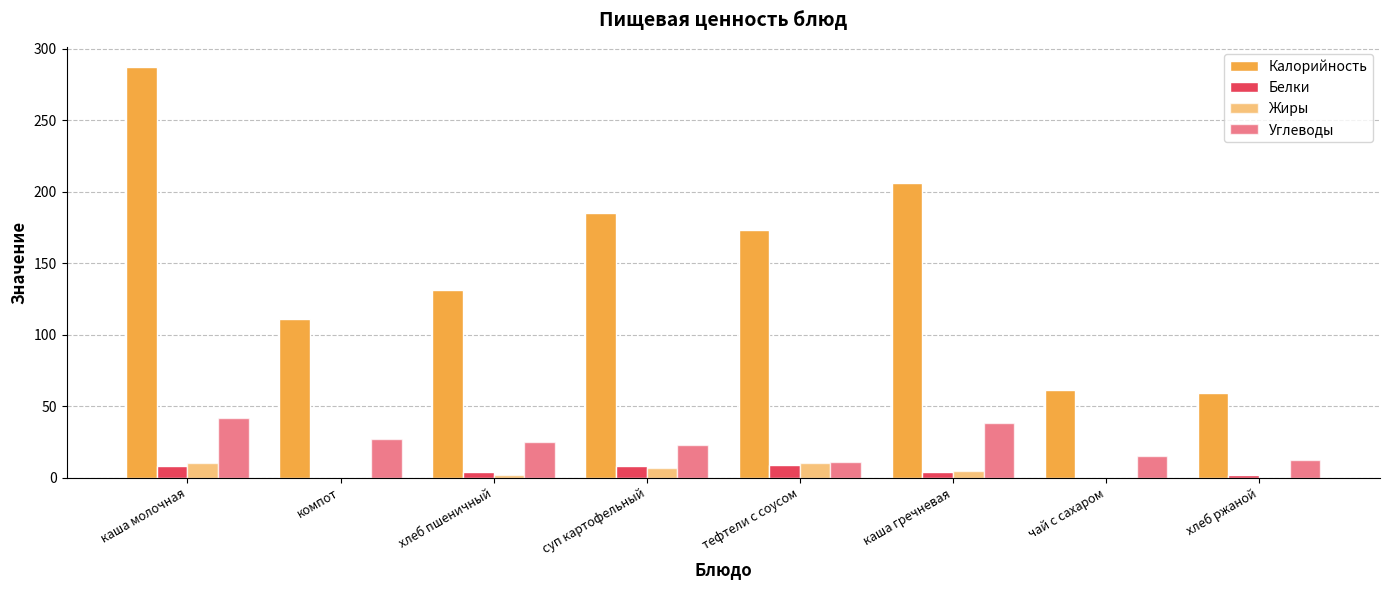

What value does the Углеводы series have at чай с сахаром, to the nearest 10?

20